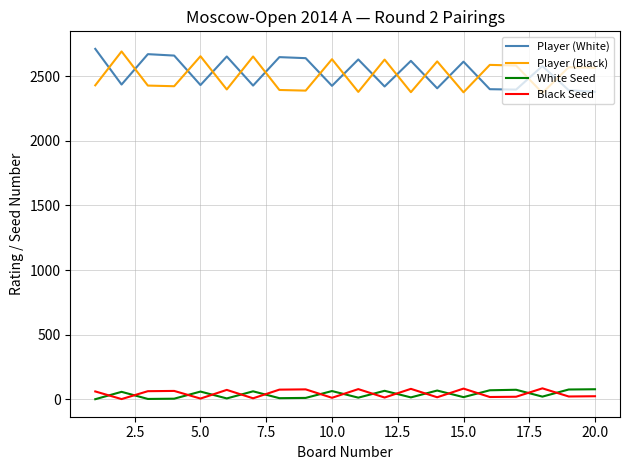

What is the maximum value for Black Seed?

85